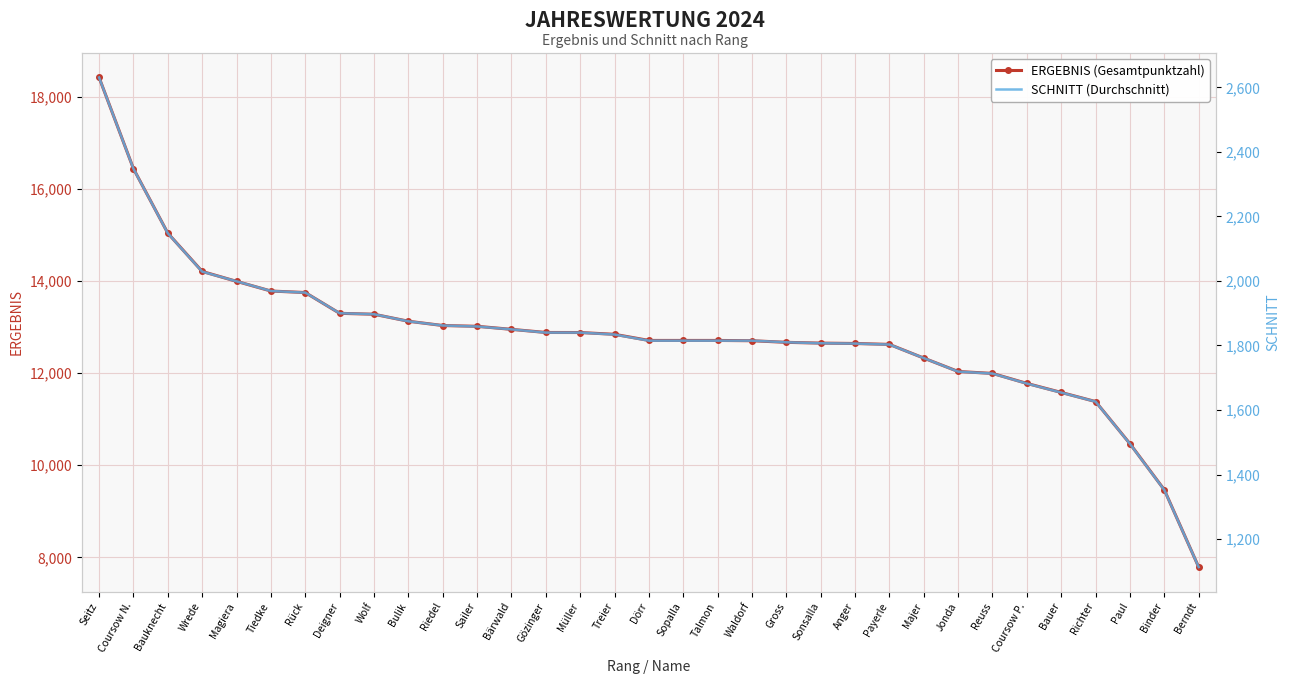

How many values in the ERGEBNIS (Gesamtpunktzahl) series exceed 12708?

16